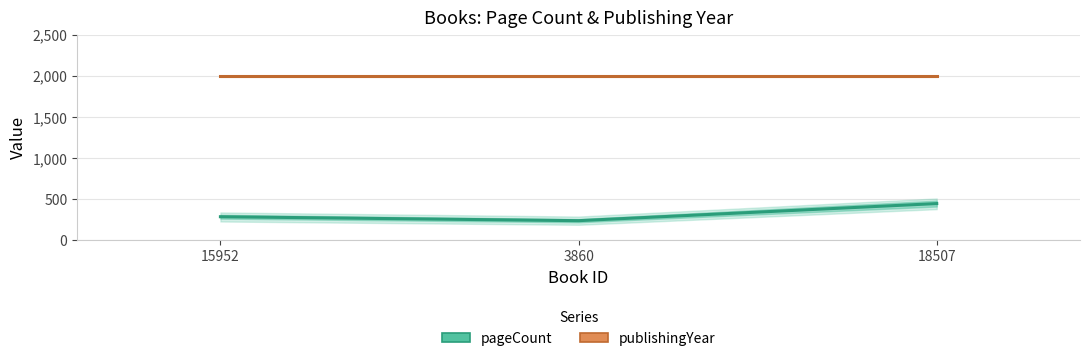

Is it true that publishingYear equals 2992 at 18507?

False